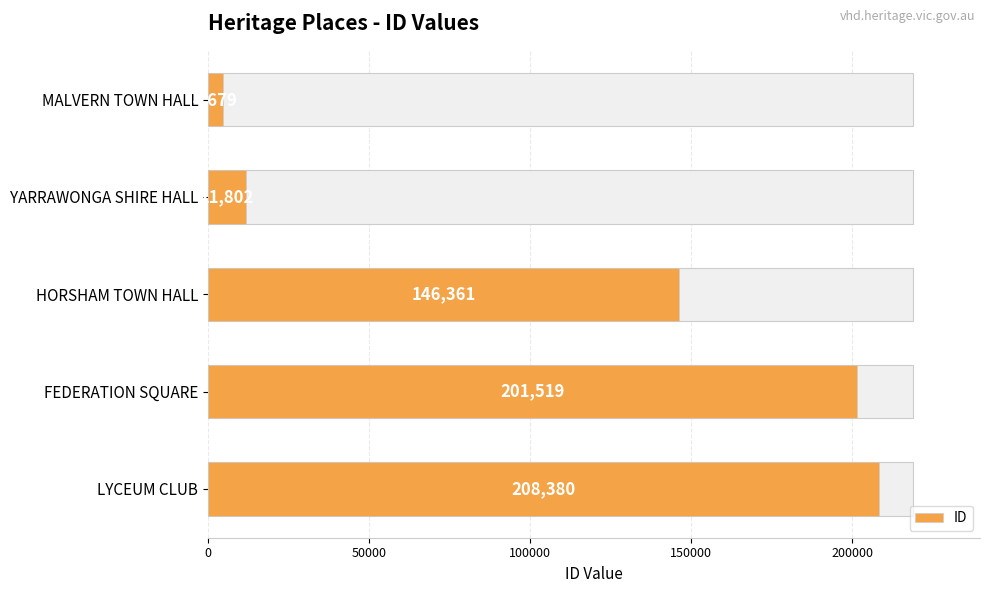

Reading left to right, transcribe all the data shown in this chart.

4679	11802	146361	201519	208380